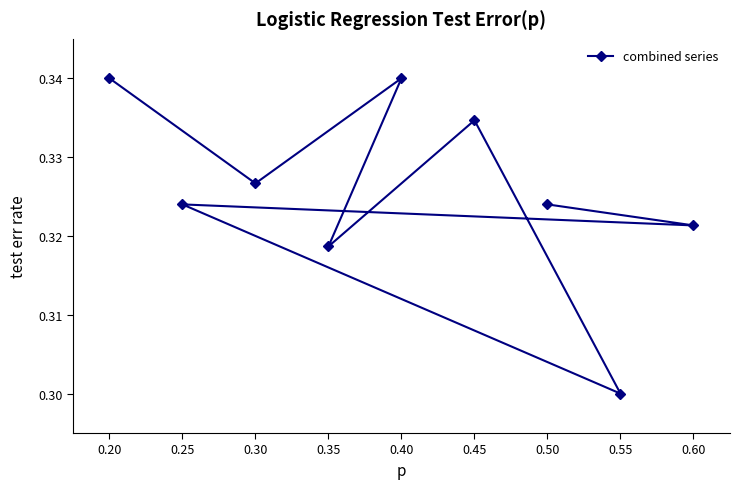

Does the chart display data point markers on the line(s)?

Yes